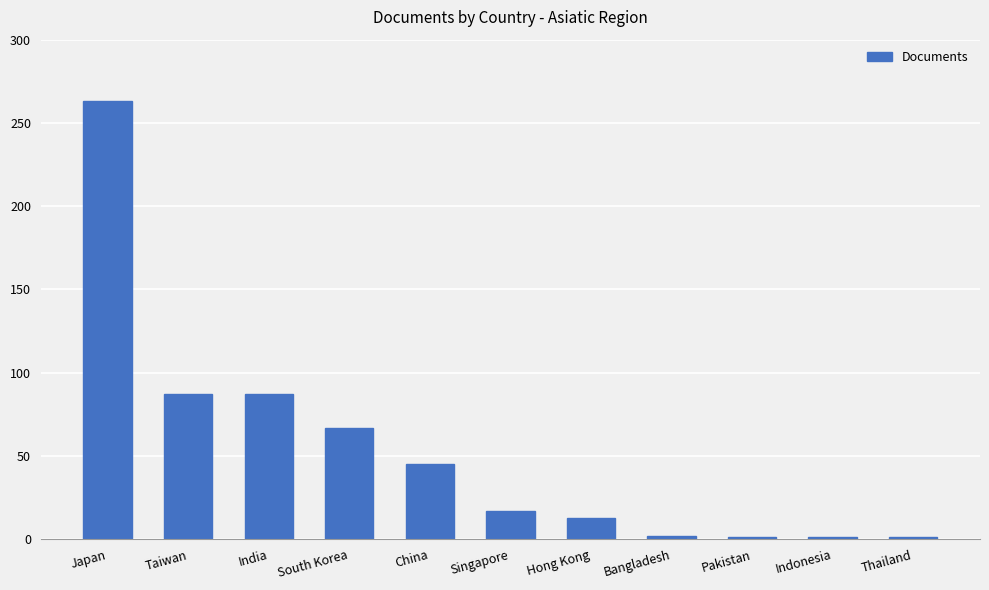

What is the smallest value displayed?

1